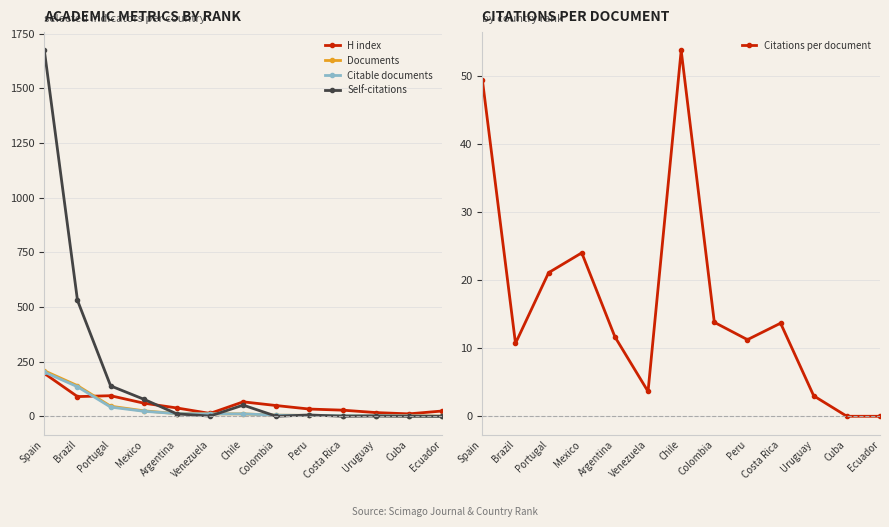

Is it true that Citable documents equals 2.7 at Argentina?

False